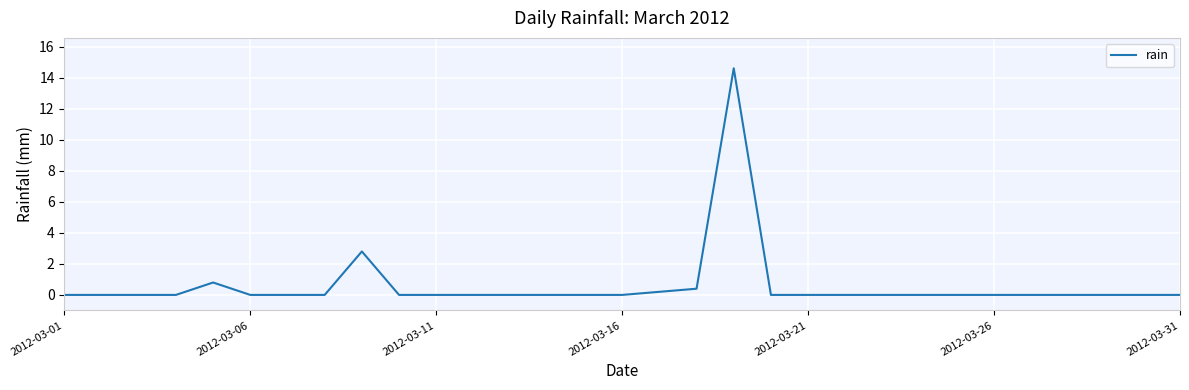

What is the difference between the maximum and minimum values?

14.6